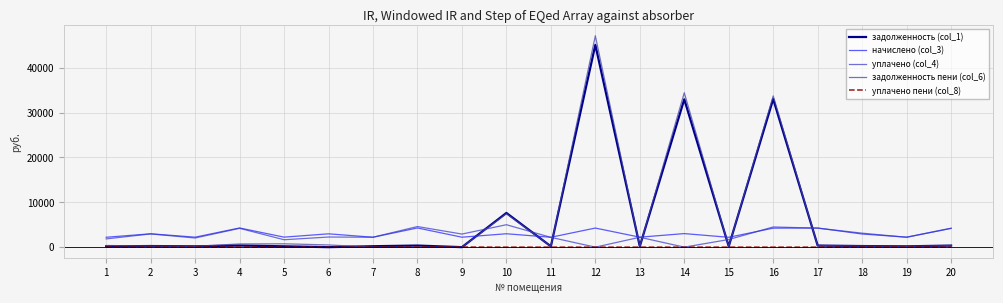

Which series has the largest range (max minus min)?

задолженность пени (col_6)